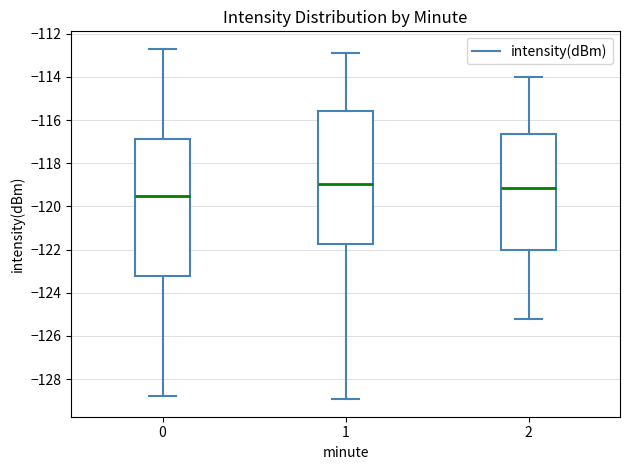

Where does the median line of the box at x = 1 sit on the y-axis? The values are not printed on the chart, so give them approximately, as read against the axis.

-119.0